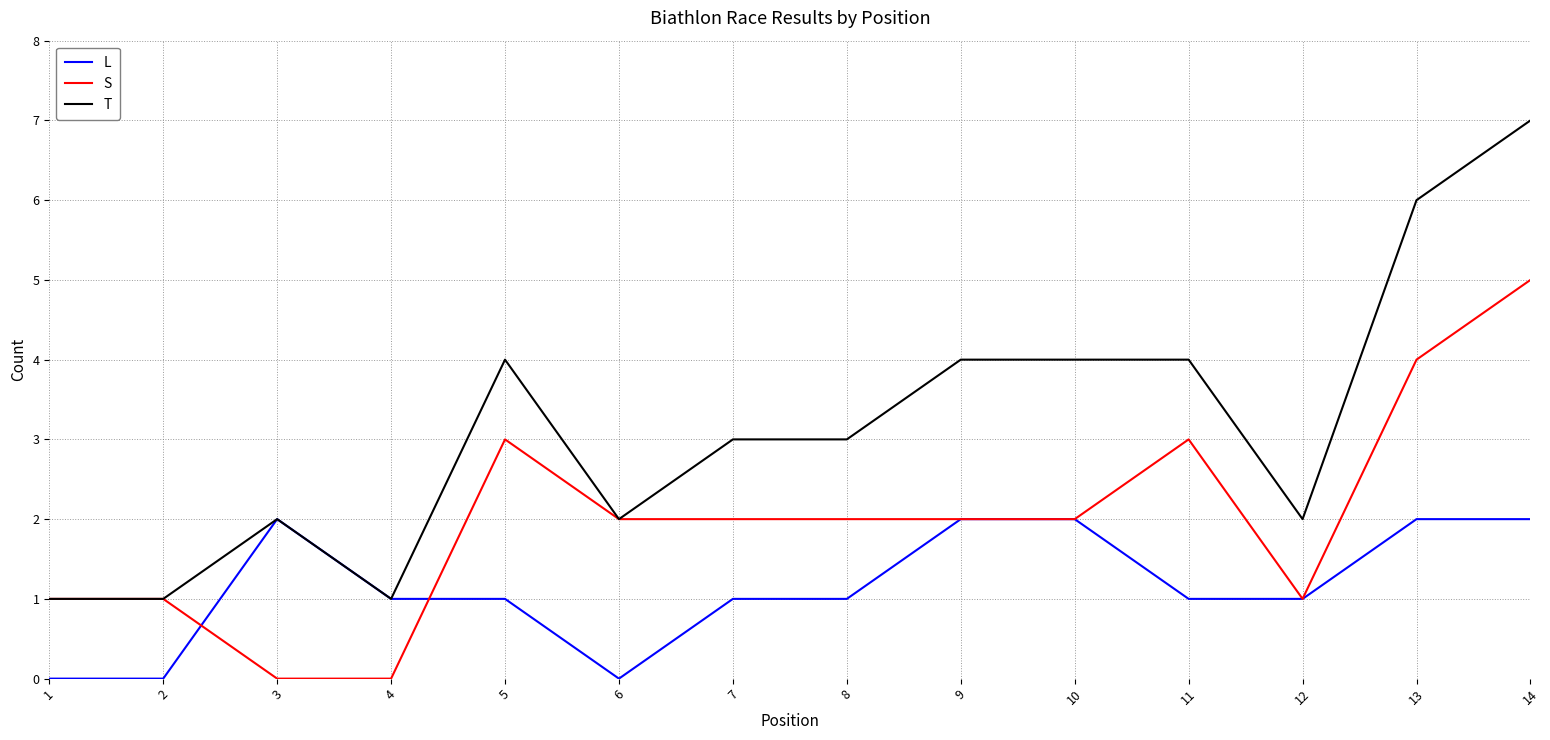

Rank the series by their maximum value, from highest to lowest.

T, S, L